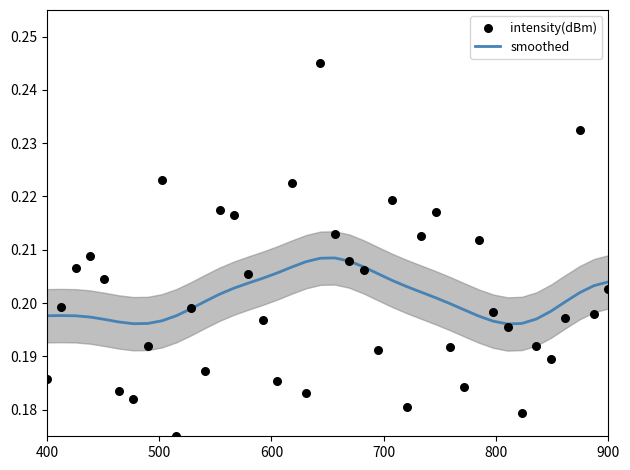

What are all the series names shown in the legend?

smoothed, intensity(dBm)